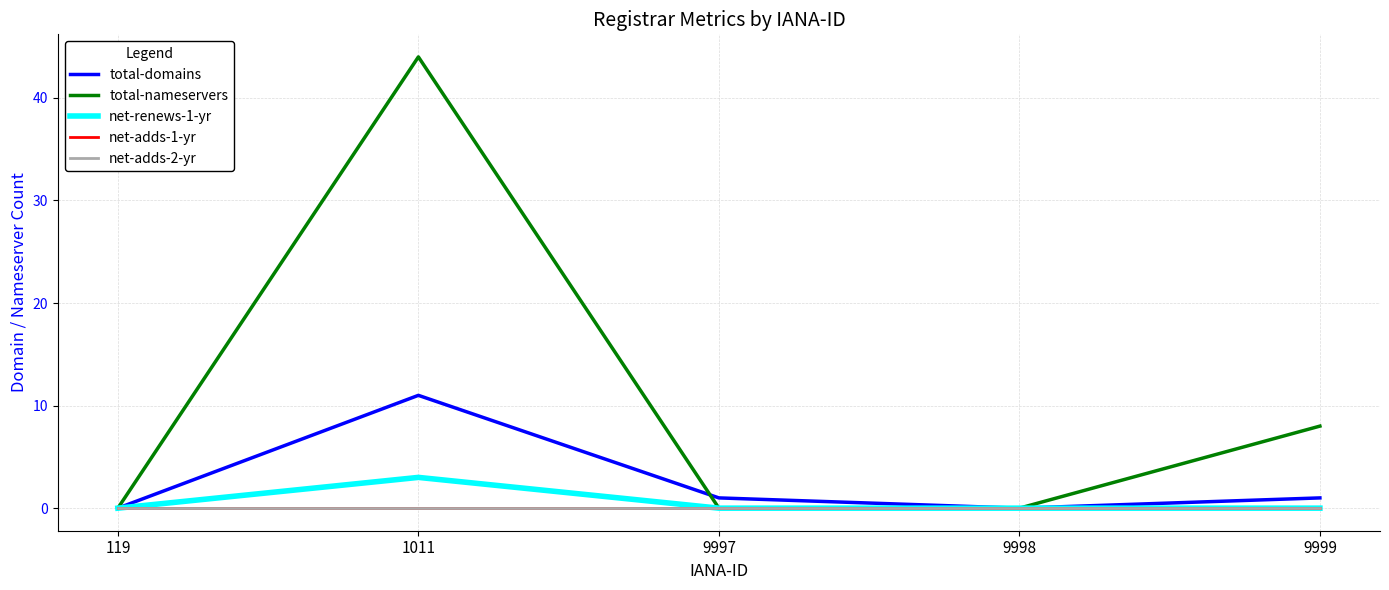

At how many categories does at least one series exceed 27?

1